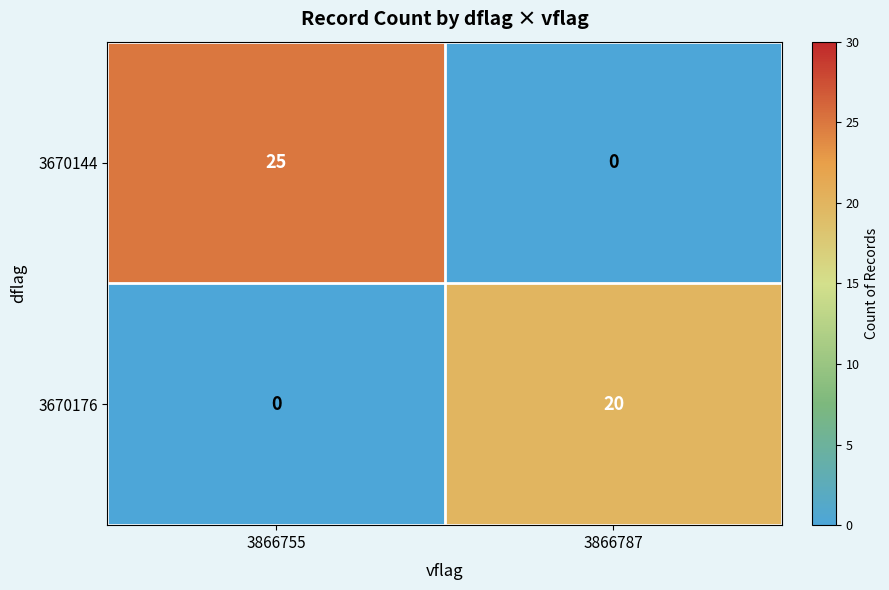

At 3866755, list the series in order from smallest to largest.

3670176, 3670144